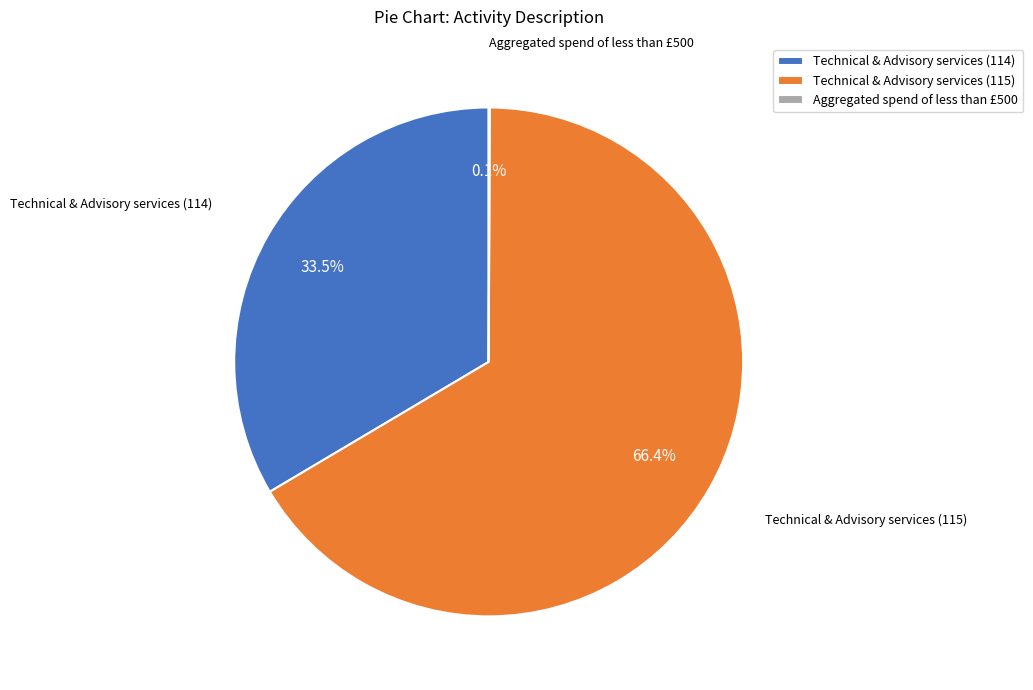

Is Technical & Advisory services (114) the majority of the pie?

No